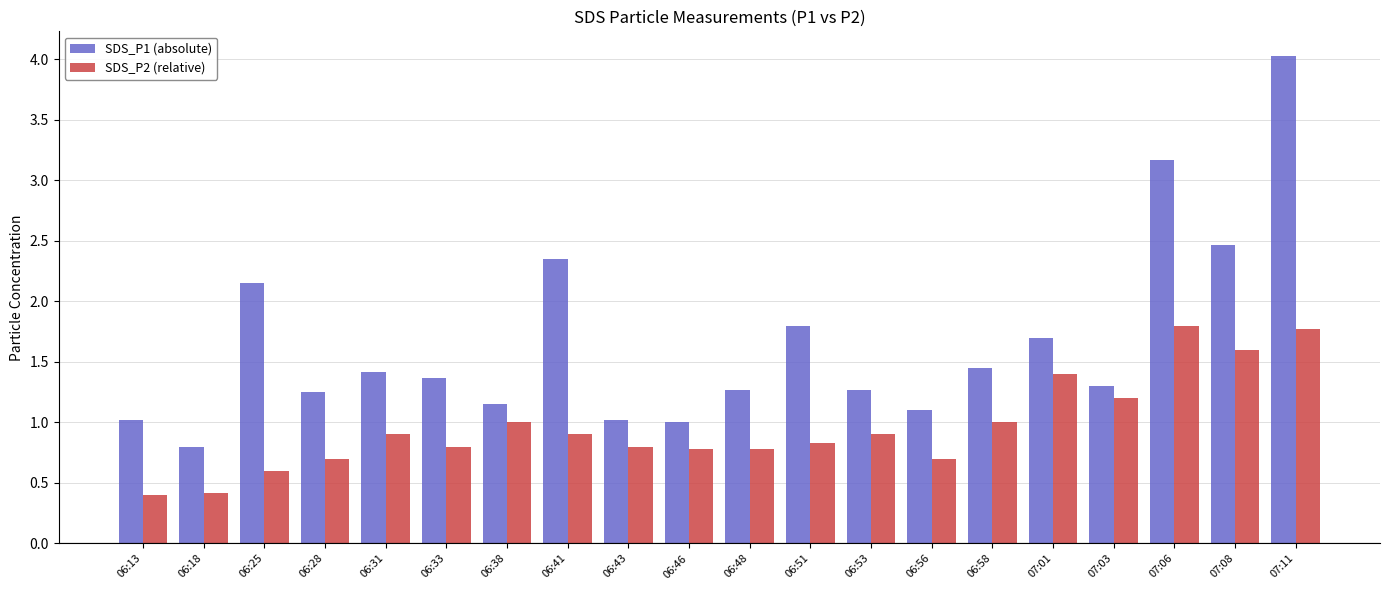

What is the greatest value displayed?

4.0